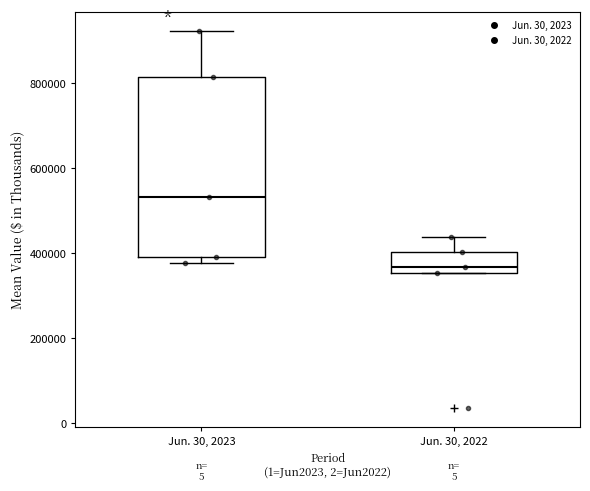

Reading left to right, read every box against the y-axis: the position of its median line, the range the box covers, and the ends of its whiskers. The values are not printed on the chart, so give them approximately, as read against the axis.

Jun. 30, 2023: median 540000, box 400000 to 820000, whiskers 380000 to 920000
Jun. 30, 2022: median 360000 (just above the box's lower edge), box 360000 to 400000, whiskers 360000 to 440000